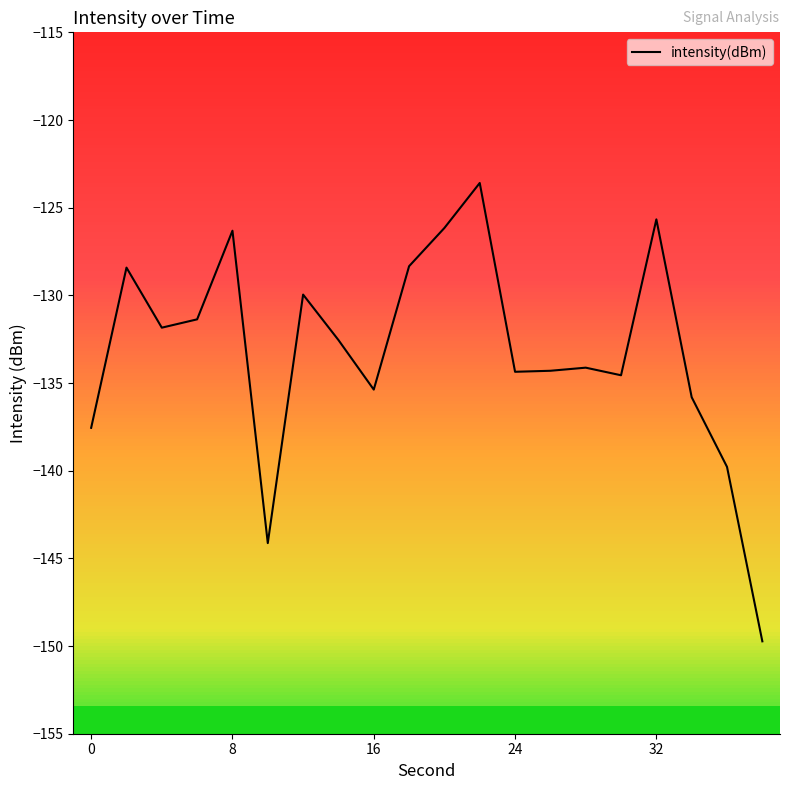

What is the minimum value shown in the chart?

-149.7